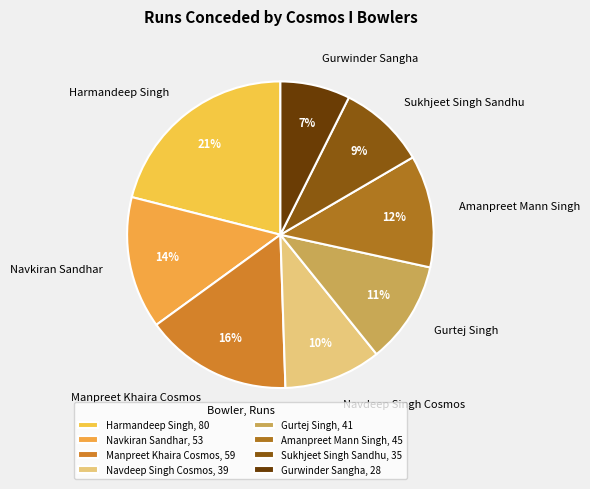

True or false: Navdeep Singh Cosmos accounts for 17% of the total.

False